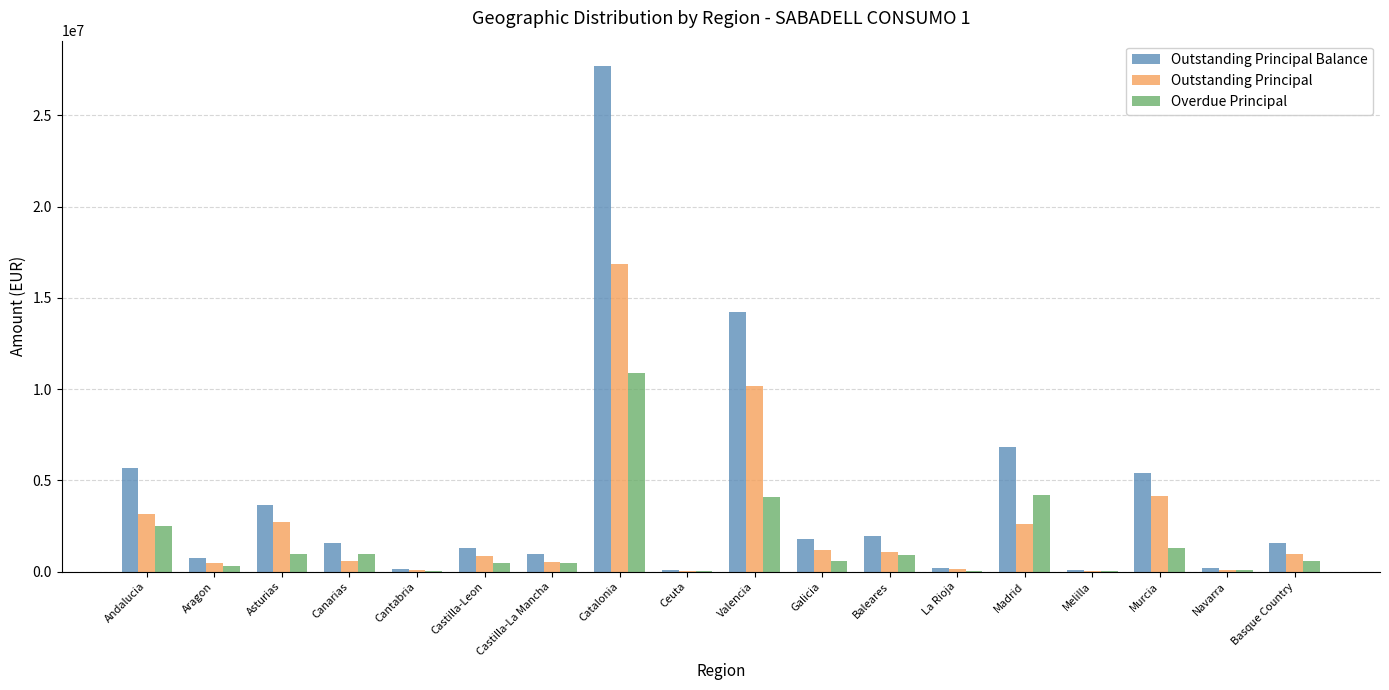

Which category has the highest value in the Outstanding Principal Balance series?

Catalonia